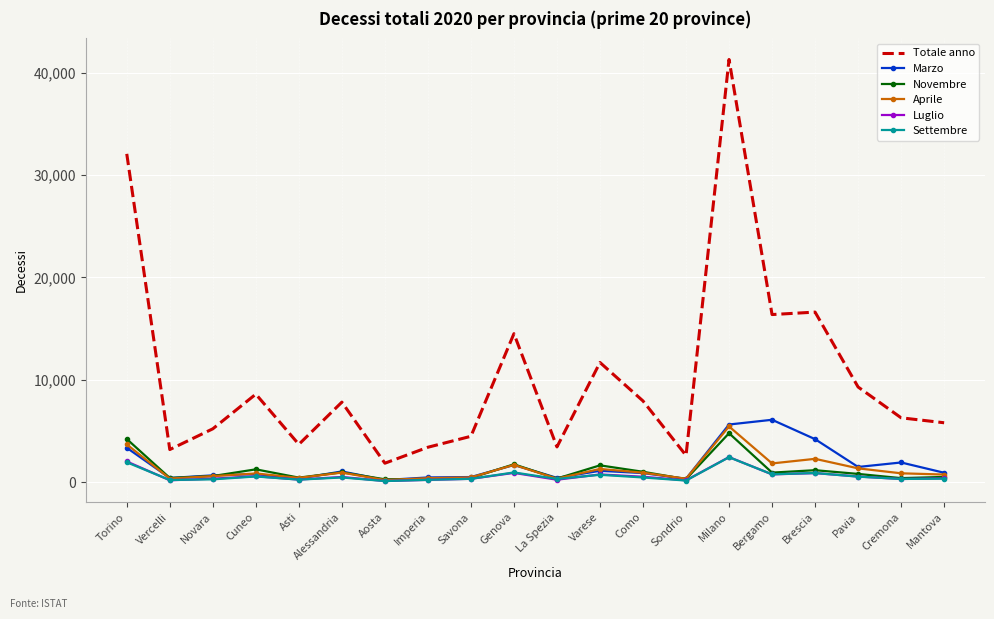

True or false: Totale anno and Aprile cross at least once.

False